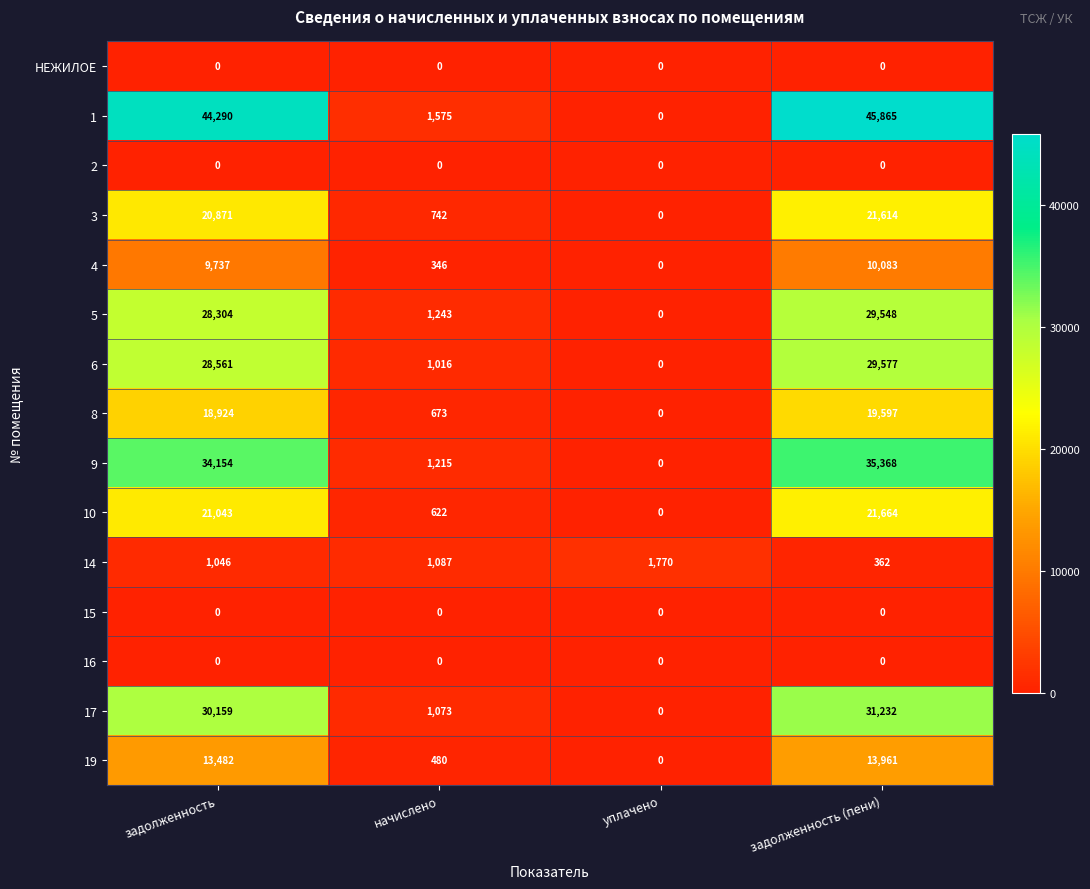

List the labels in order of 4 value, smallest first.

уплачено, начислено, задолженность, задолженность (пени)